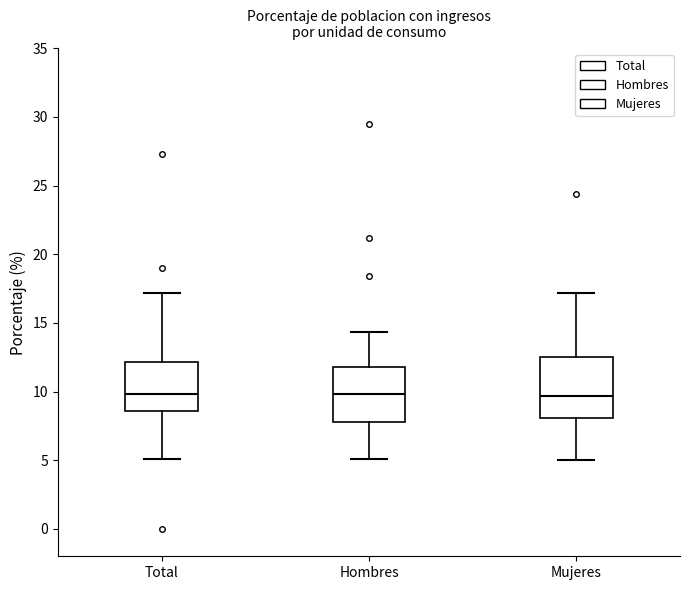

Reading left to right, transcribe this box plot: for each box, give where its median line is, the range the box spans, and where its two whiskers end, as read against the y-axis. The values are not printed on the chart, so give them approximately, as read against the axis.

Total: median 10.0, box 8.5 to 12.0, whiskers 5.0 to 17.0
Hombres: median 10.0, box 8.0 to 12.0, whiskers 5.0 to 14.5
Mujeres: median 9.5, box 8.0 to 12.5, whiskers 5.0 to 17.0